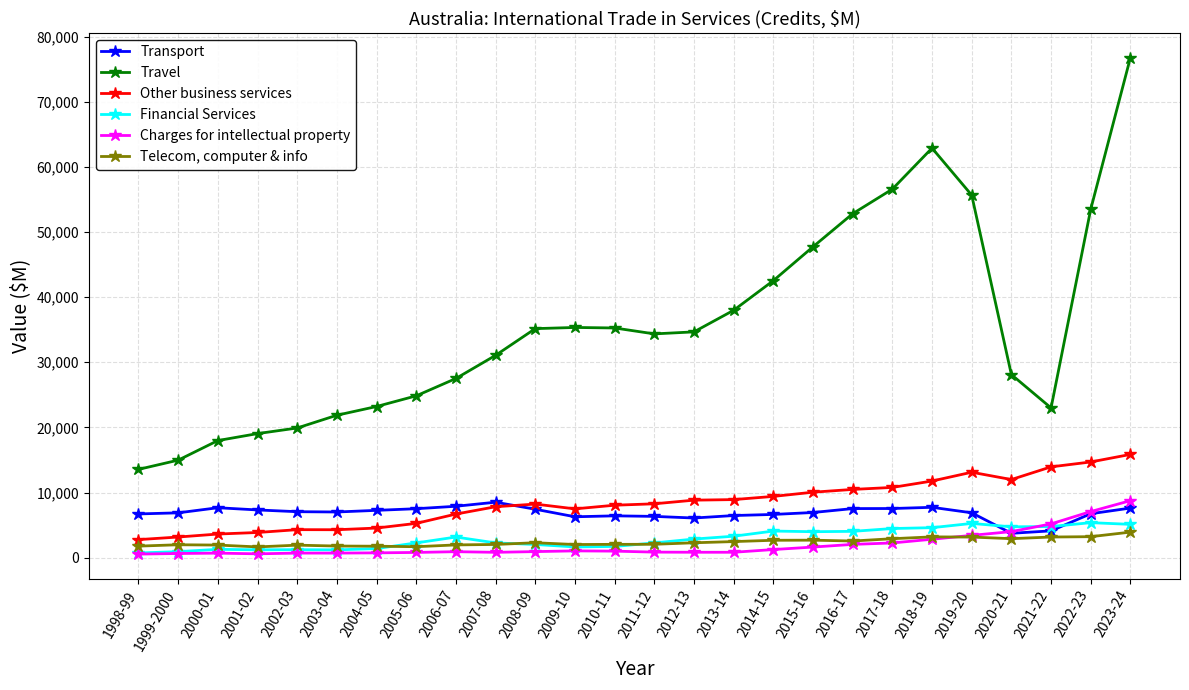

Does the chart display data point markers on the line(s)?

Yes